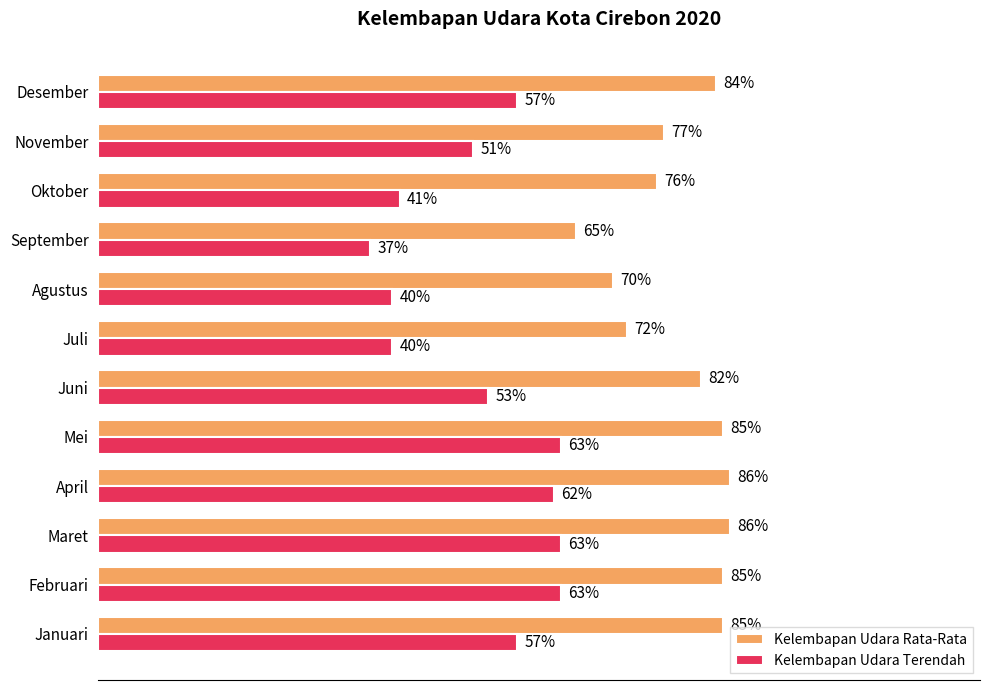

Which category has the lowest value in the Kelembapan Udara Rata-Rata series?

September